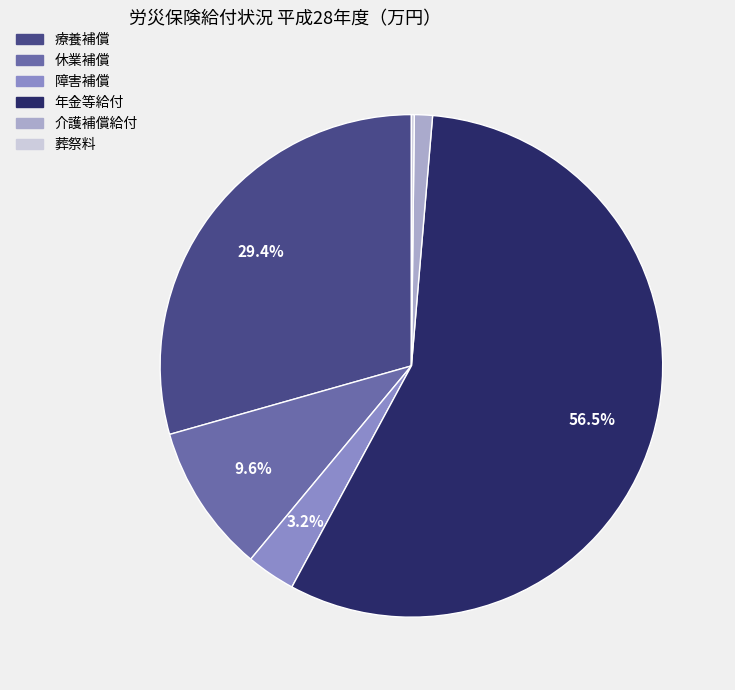

Which category has the biggest portion of the pie?

年金等給付